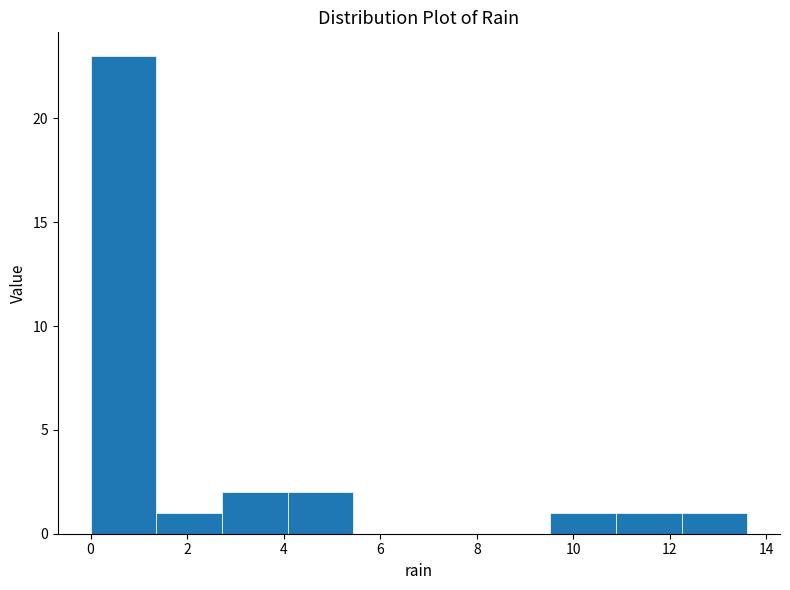

How tall is the bar that spans 12.24 to 13.60 on the x-axis? Neither the bar edges nor the heights are printed on the chart, so give them approximately, as read against the axes.

1